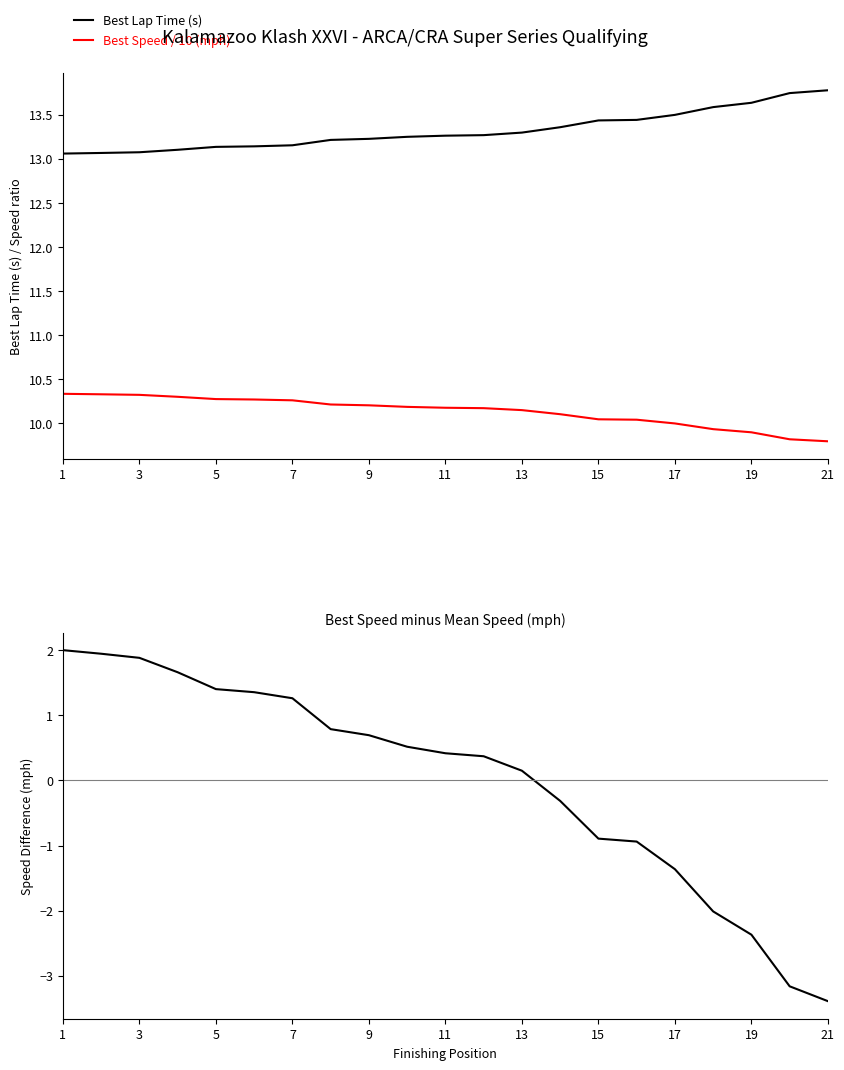

Which series has the largest total across all categories?

Best Lap Time (s)